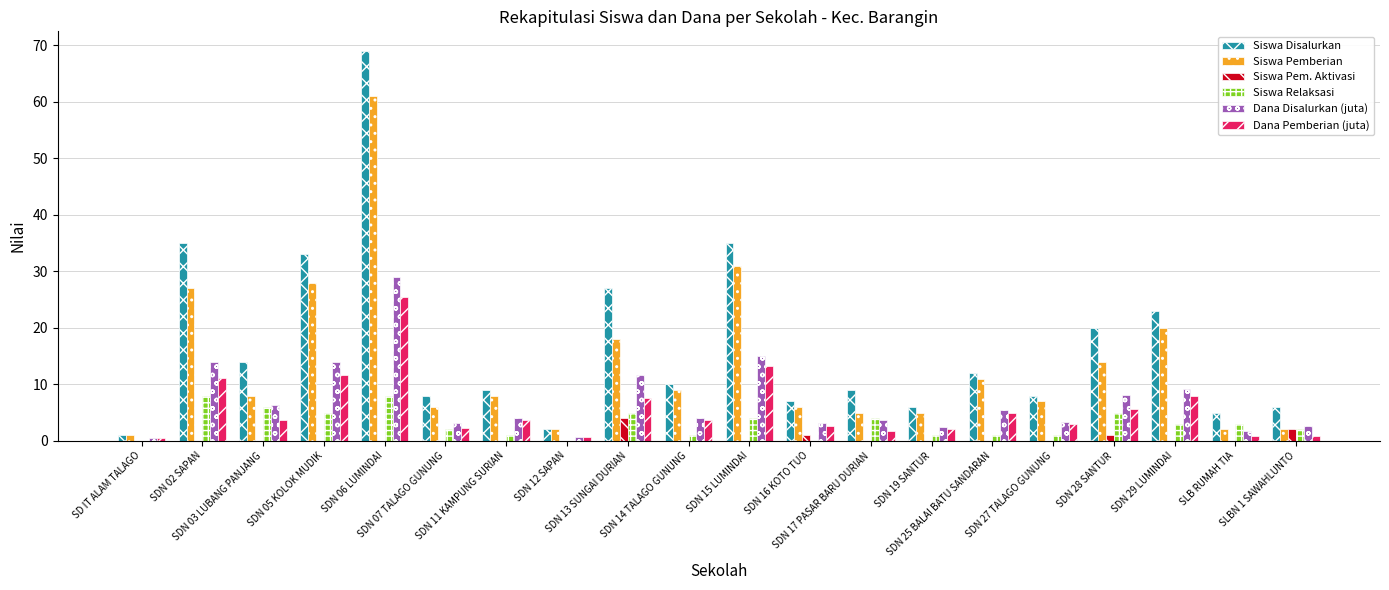

What value does the Dana Disalurkan (juta) series have at SDN 15 LUMINDAI?

15.1